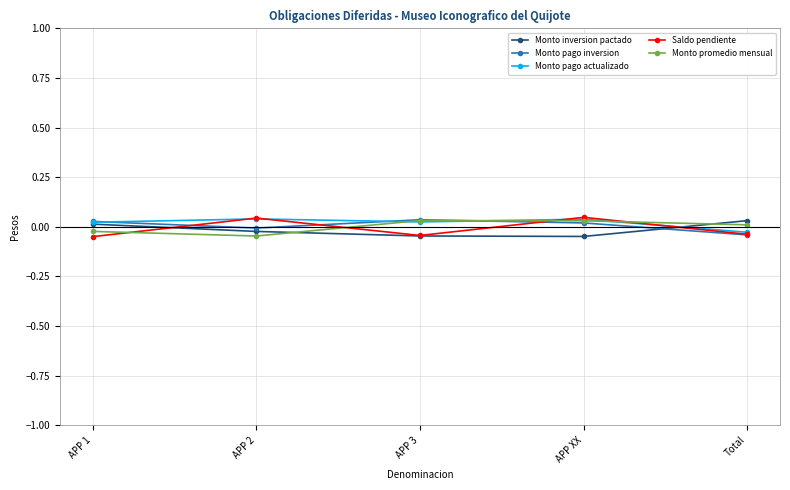

What is the difference between the Saldo pendiente values at APP 1 and APP 2?

0.1